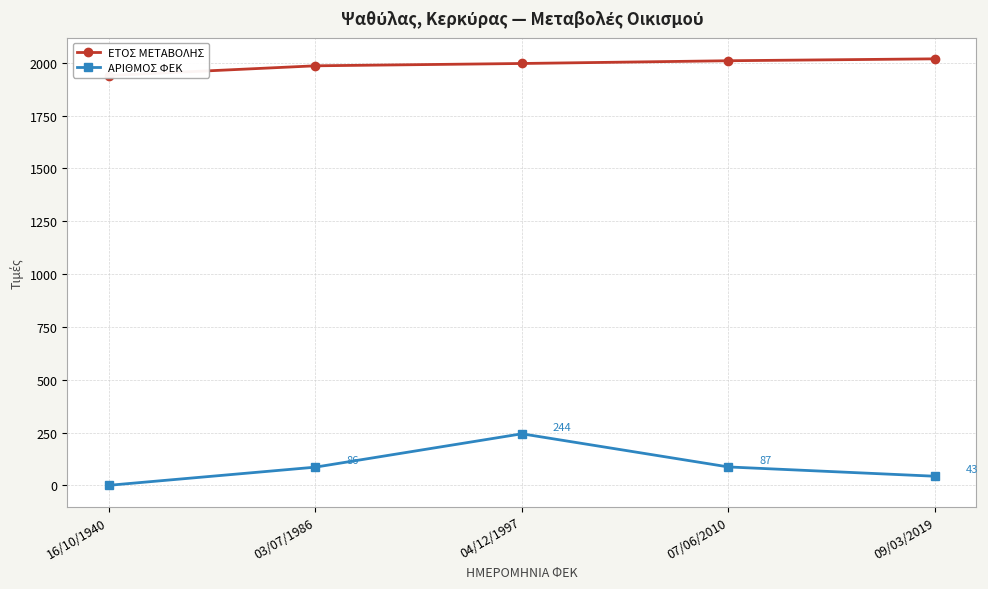

What value does the ΕΤΟΣ ΜΕΤΑΒΟΛΗΣ series have at 09/03/2019, to the nearest 10?

2020